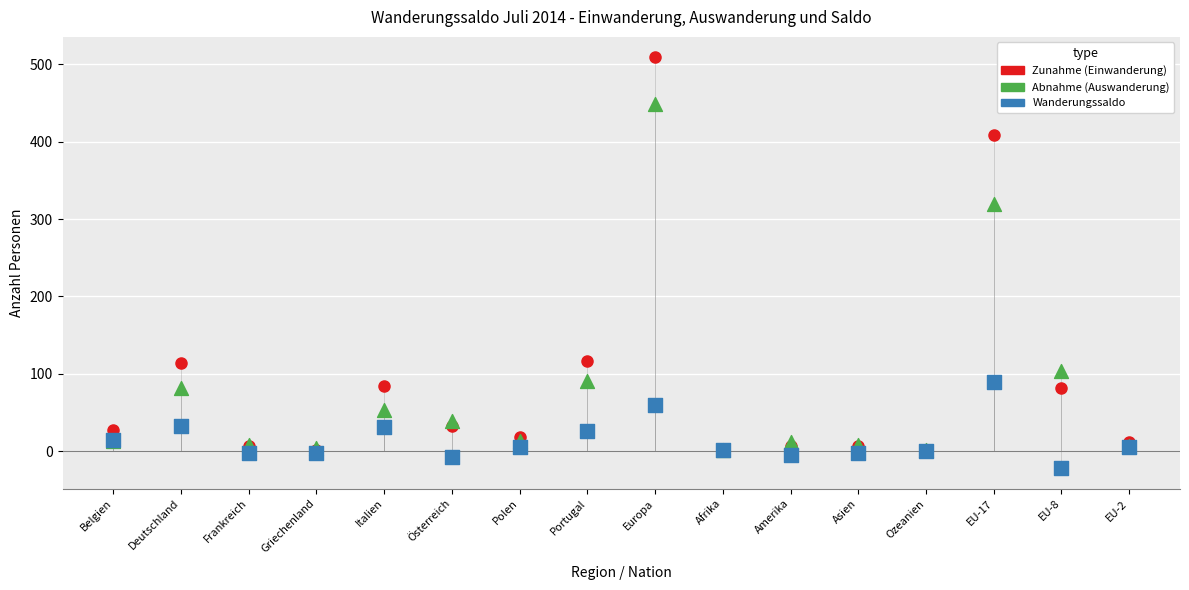

Is the value of Abnahme (Auswanderung) at Polen greater than the value of Zunahme (Einwanderung) at Polen?

No